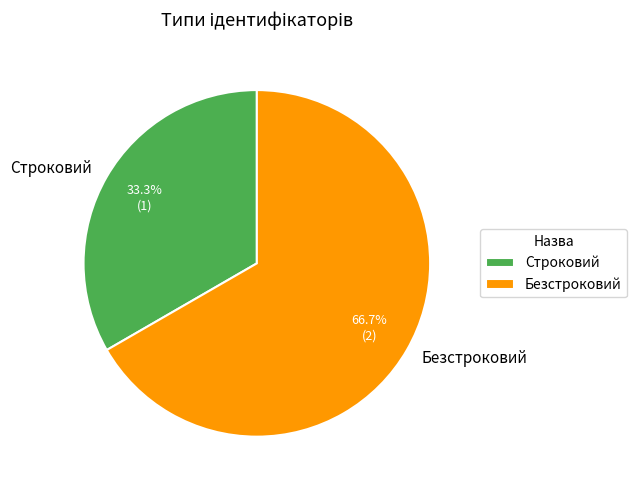

Is it true that Безстроковий is 61% of the pie?

False